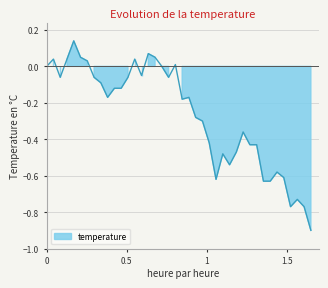

What position from the right is 01:31?

4